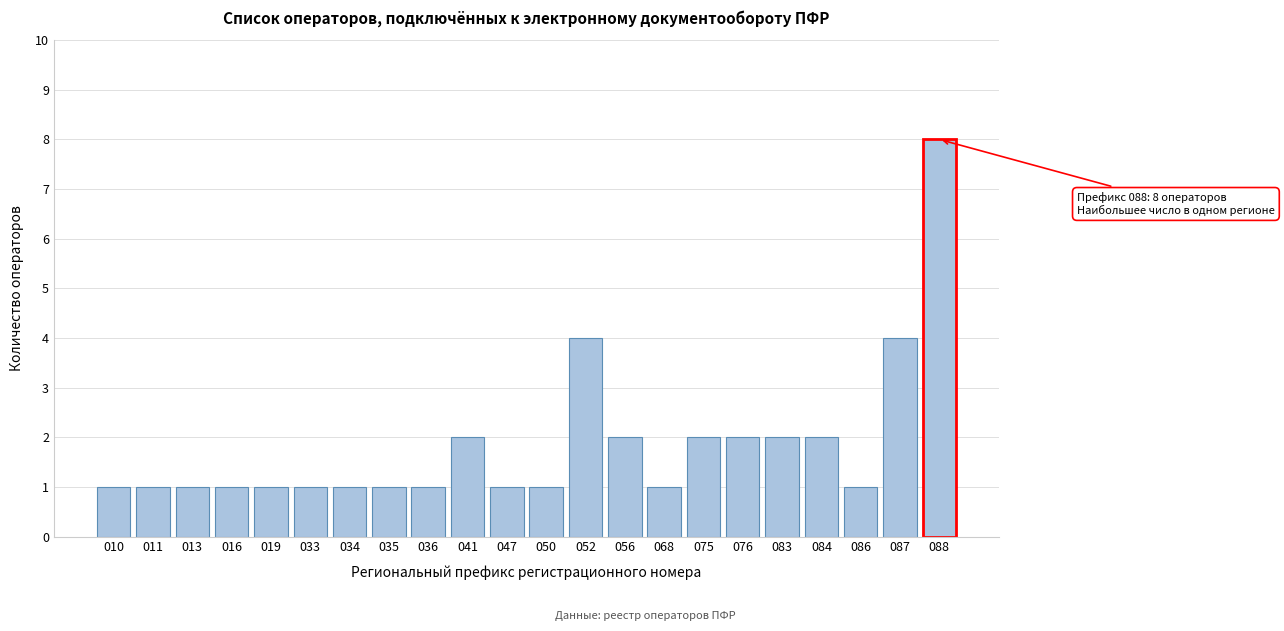

Reading left to right, list all the values displayed in this chart.

1	1	1	1	1	1	1	1	1	2	1	1	4	2	1	2	2	2	2	1	4	8